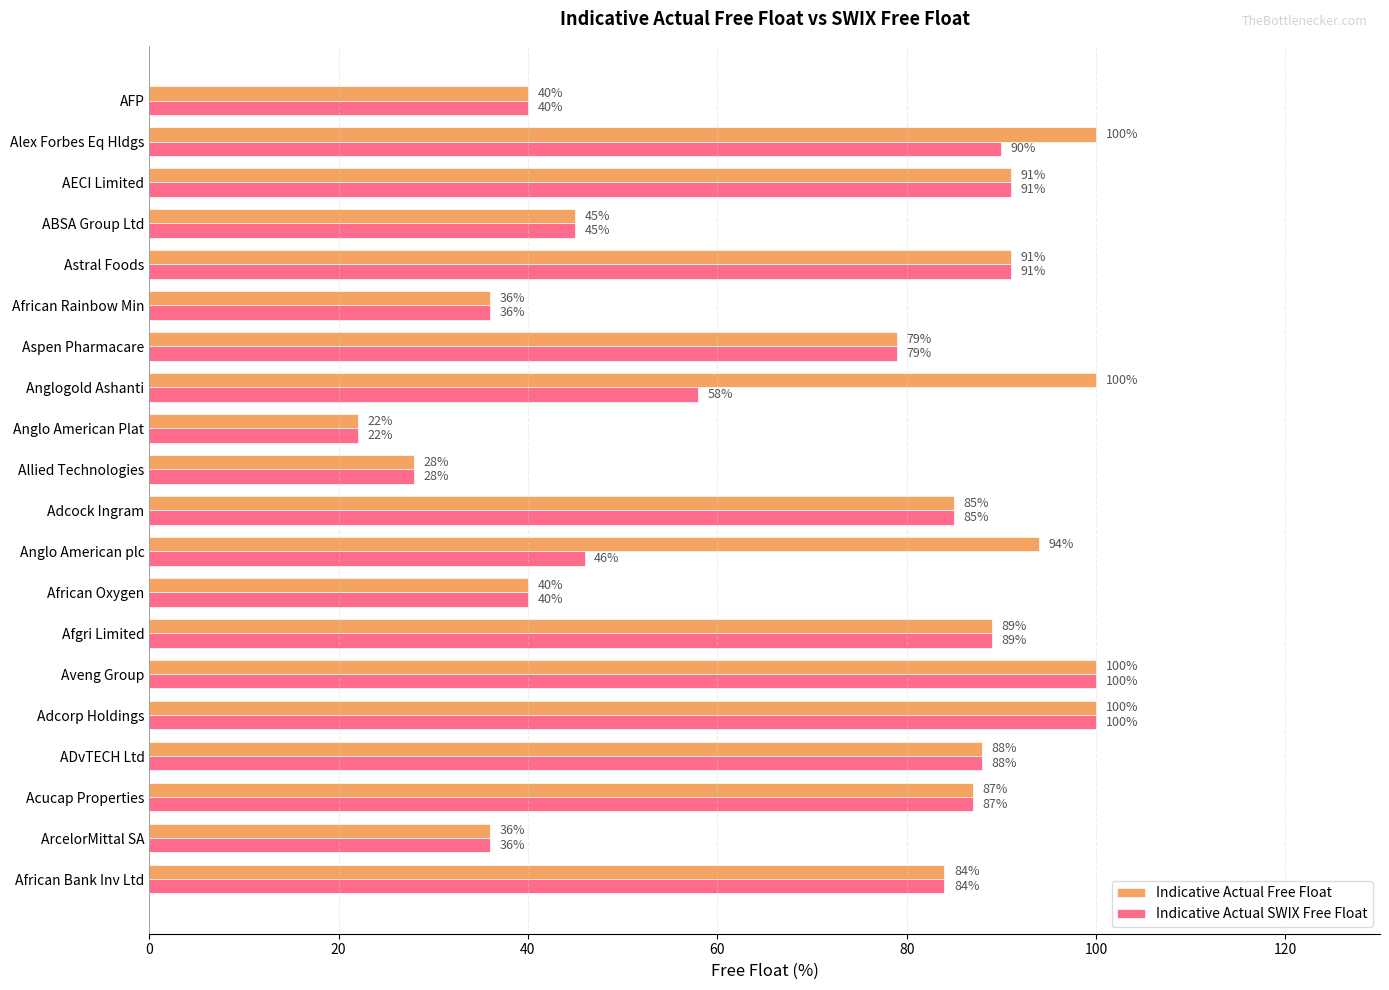

What is the difference between the maximum and minimum values in the Indicative Actual SWIX Free Float series?

78